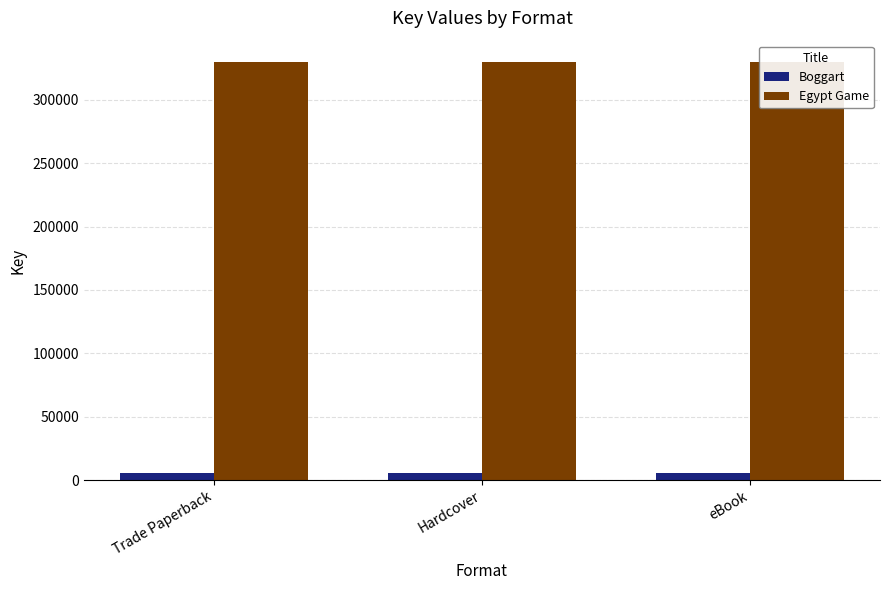

The Egypt Game series shows 329965 at eBook. True or false?

True